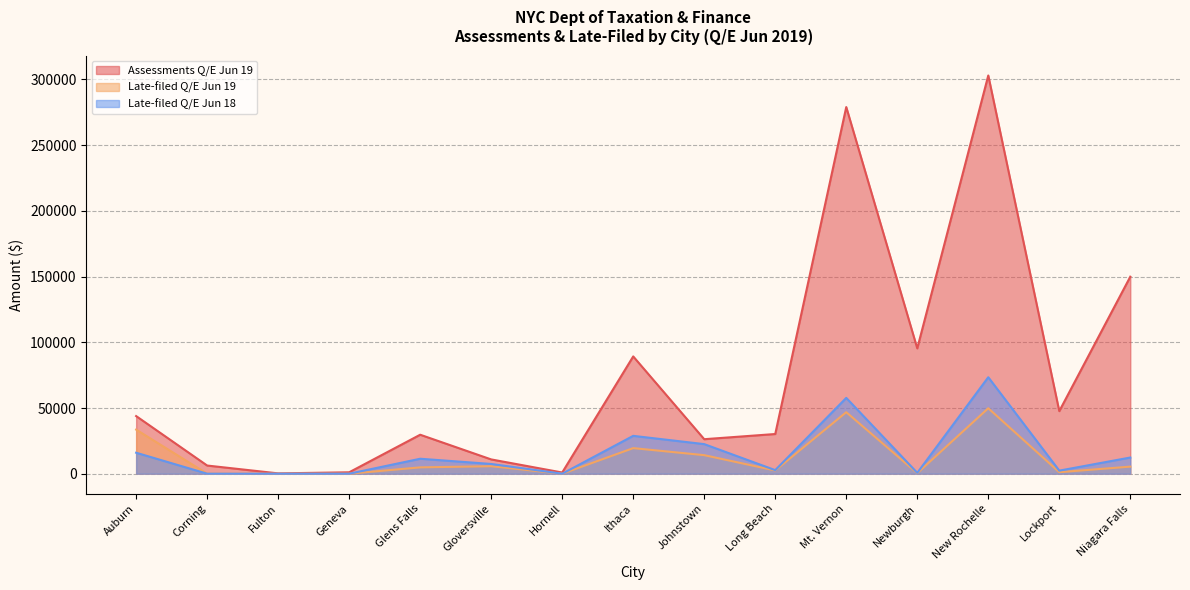

Which label corresponds to the largest value in the chart?

New Rochelle